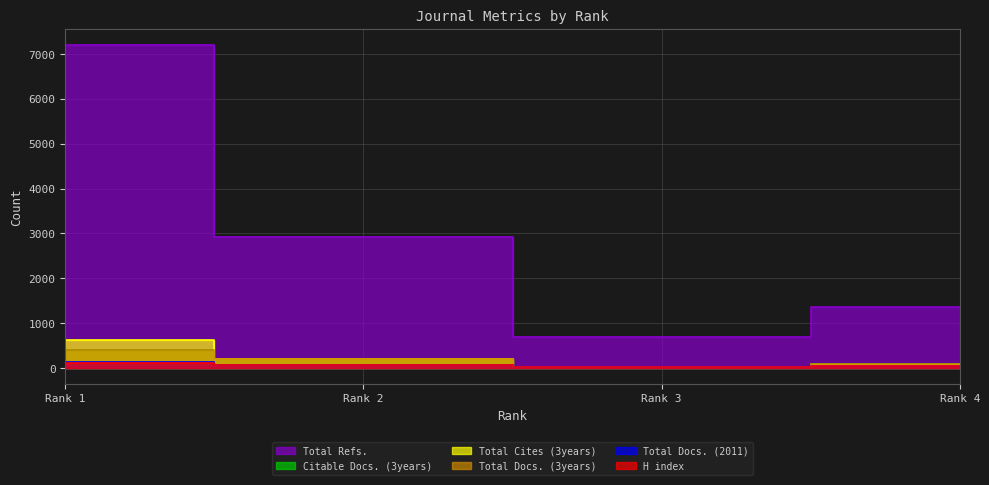

What is the difference between the Citable Docs. (3years) values at Rank 3 and Rank 4?

69